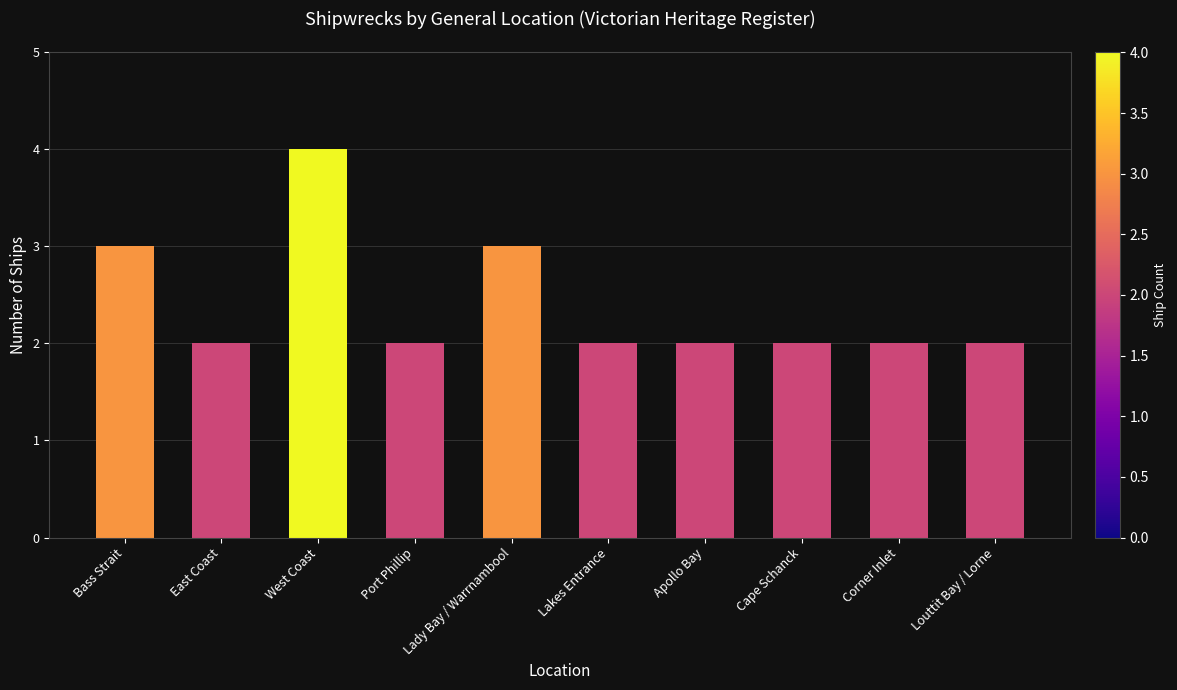

Approximately how many times larger is the value at Apollo Bay compared to West Coast?

0.5